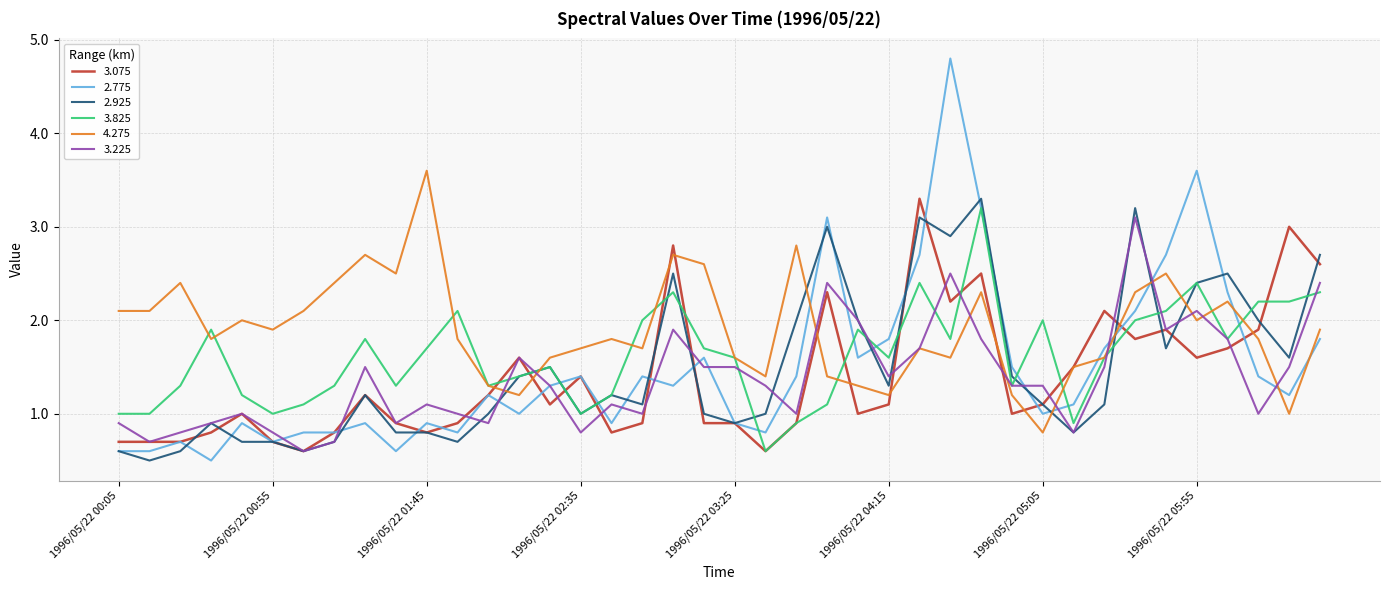

Which series has the largest total across all categories?

4.275